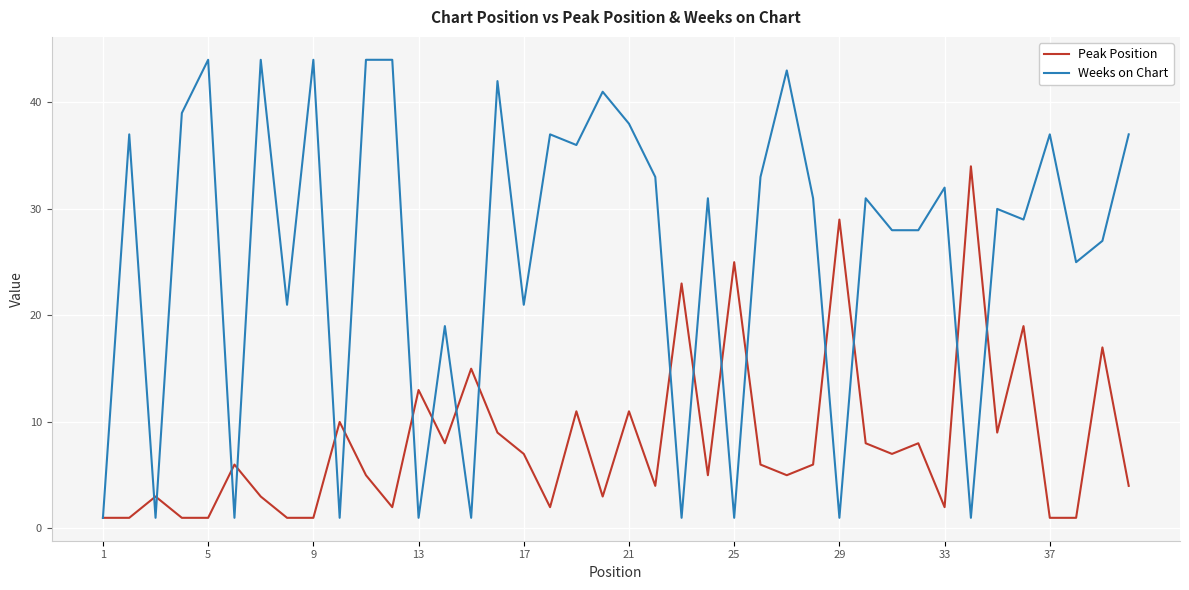

What is the average value of the Peak Position series?

8